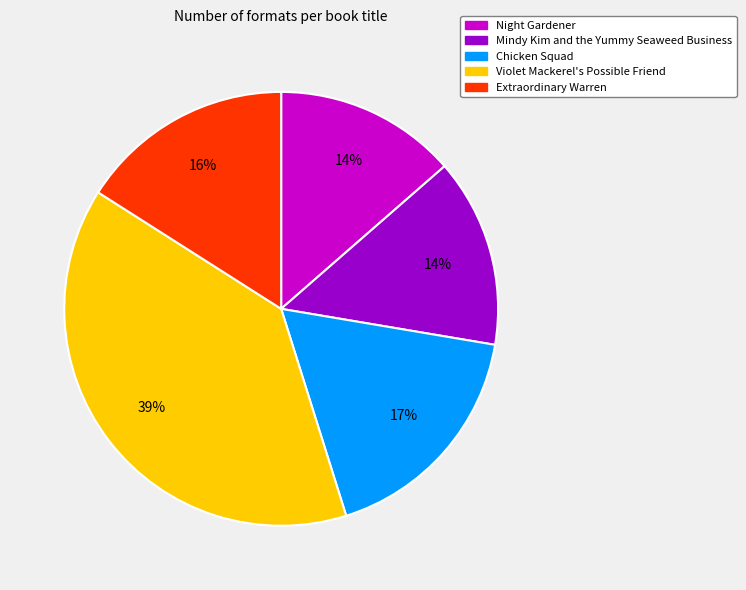

How many slices are in this pie chart?

5